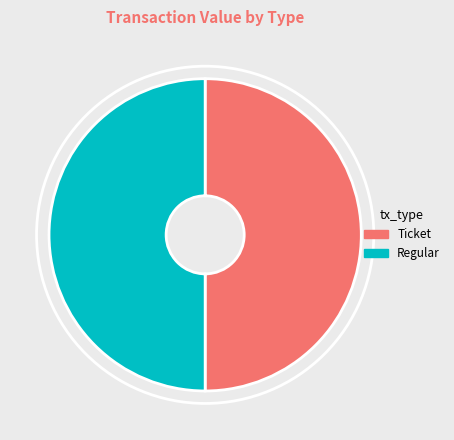

Is the sum of Ticket and Regular greater than half?

Yes